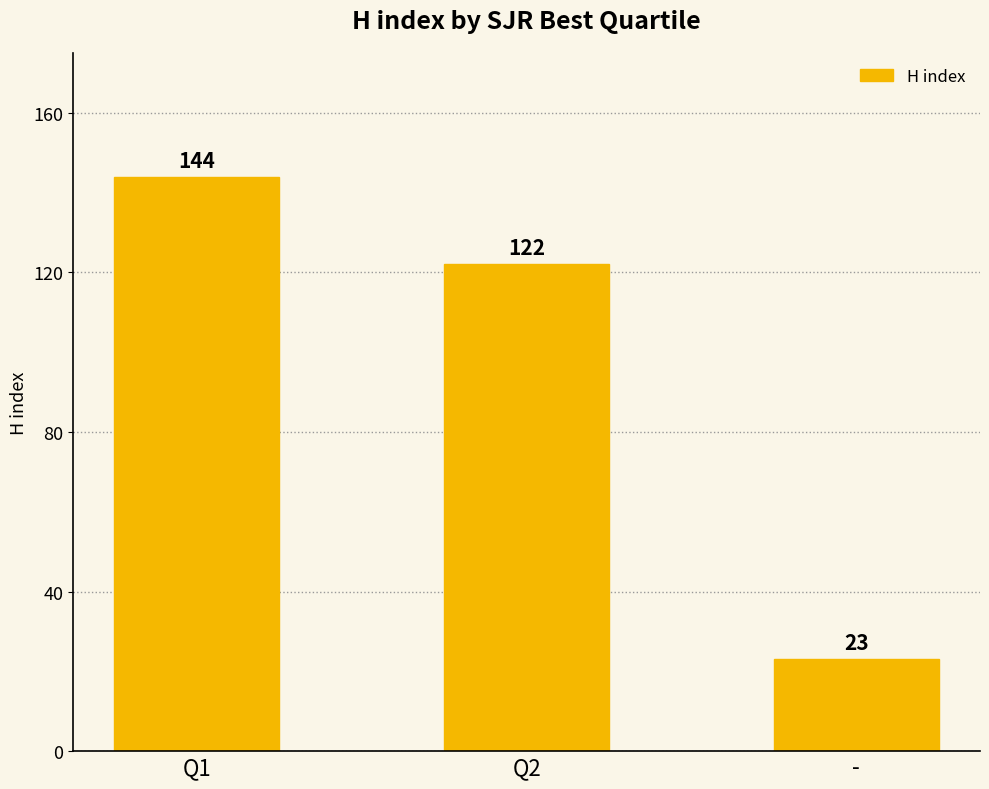

The value at - is 23. True or false?

True